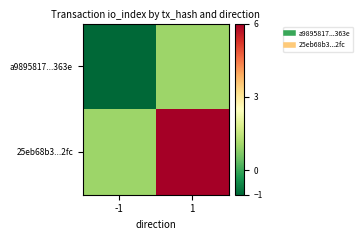

At which category is the sum across all series the highest?

1